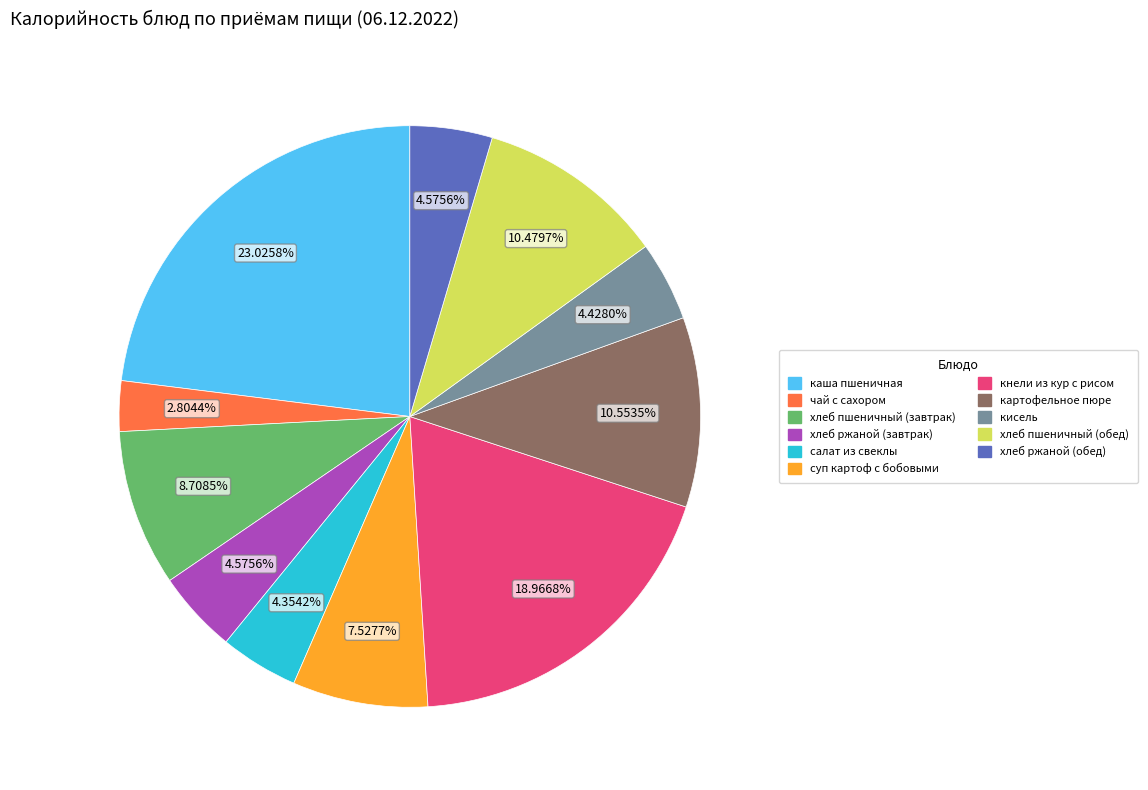

Is there any slice that represents more than half of the pie?

No